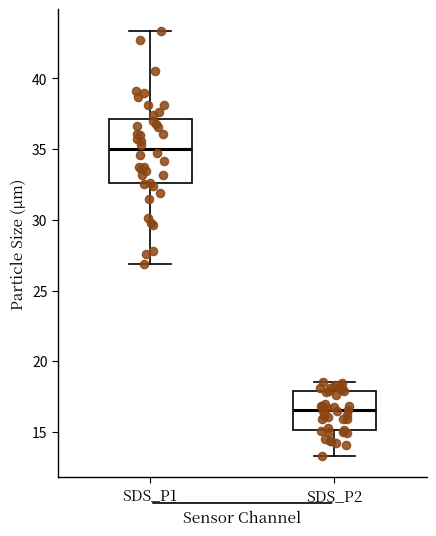

Reading left to right, read every box against the y-axis: the position of its median line, the range the box covers, and the ends of its whiskers. The values are not printed on the chart, so give them approximately, as read against the axis.

SDS_P1: median 35.0, box 32.5 to 37.0, whiskers 27.0 to 43.5
SDS_P2: median 16.5, box 15.0 to 18.0, whiskers 13.5 to 18.5